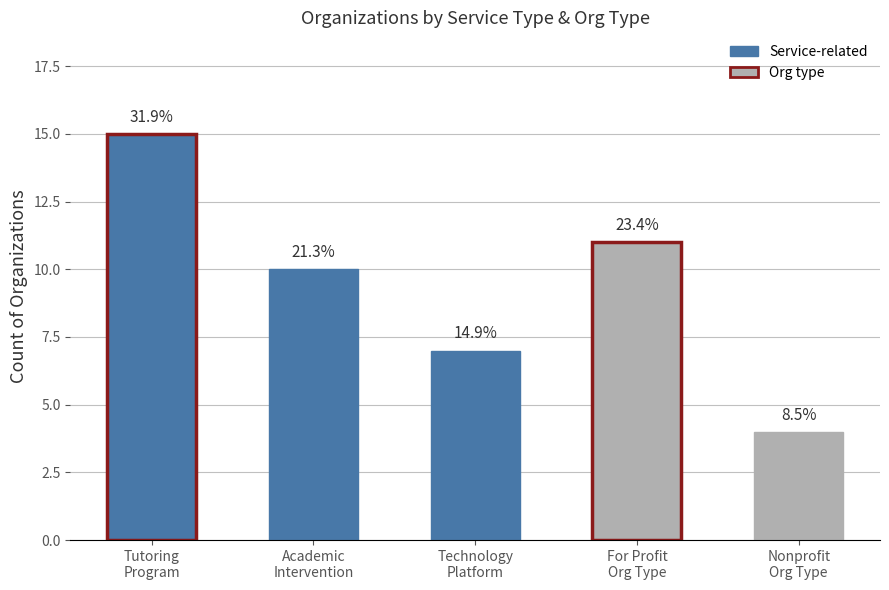

How many bars are there in total?

5